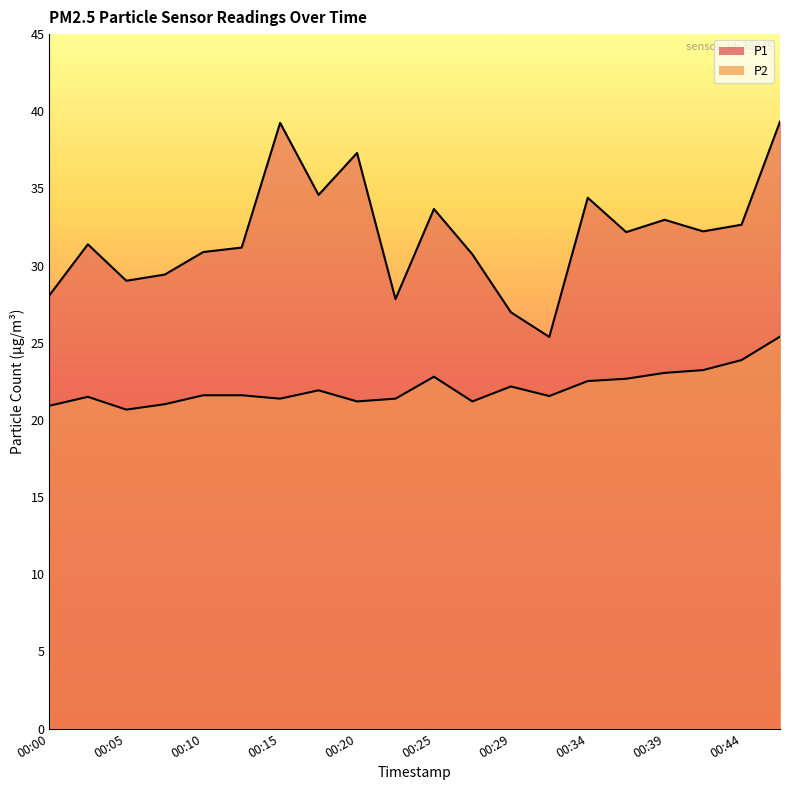

Where is P2 nearest to the value 23?

00:39